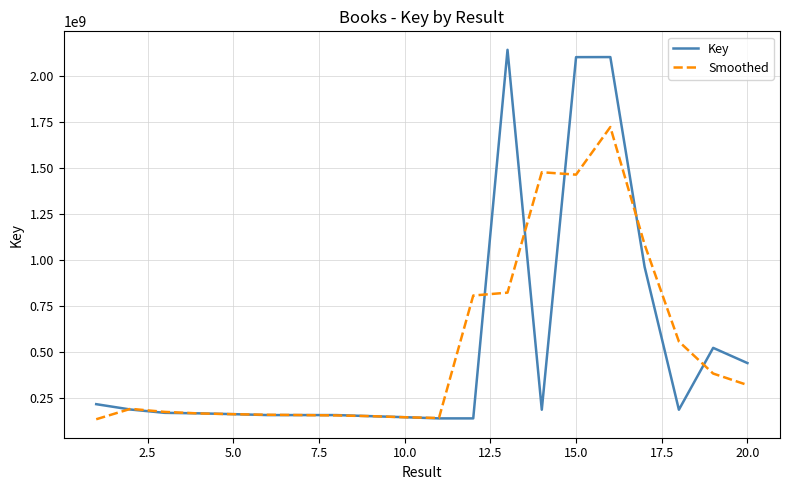

What is the minimum value for Smoothed?

134812167.0